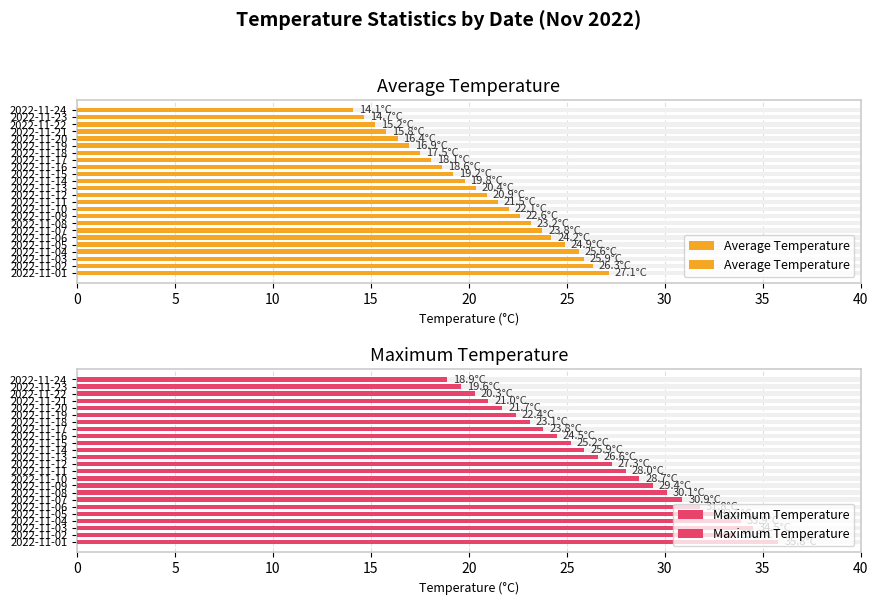

Does the chart contain stacked bars?

No